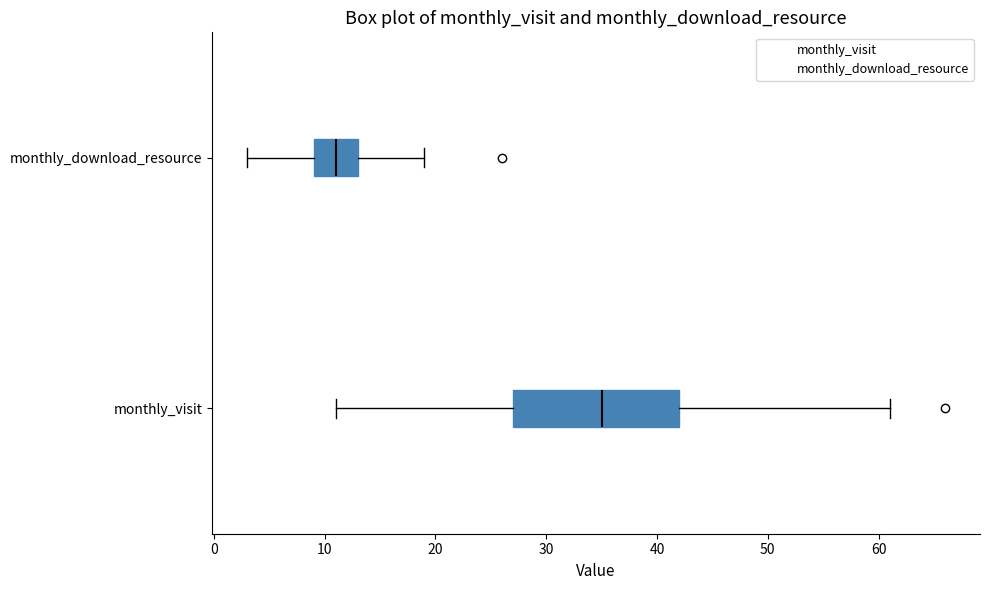

Which box has the furthest to the right median line?

monthly_visit